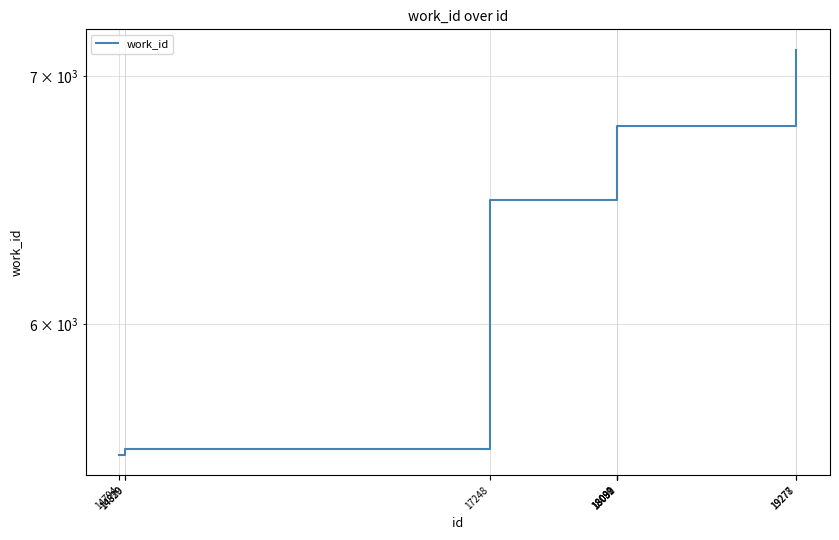

How many data points does each series have?

10